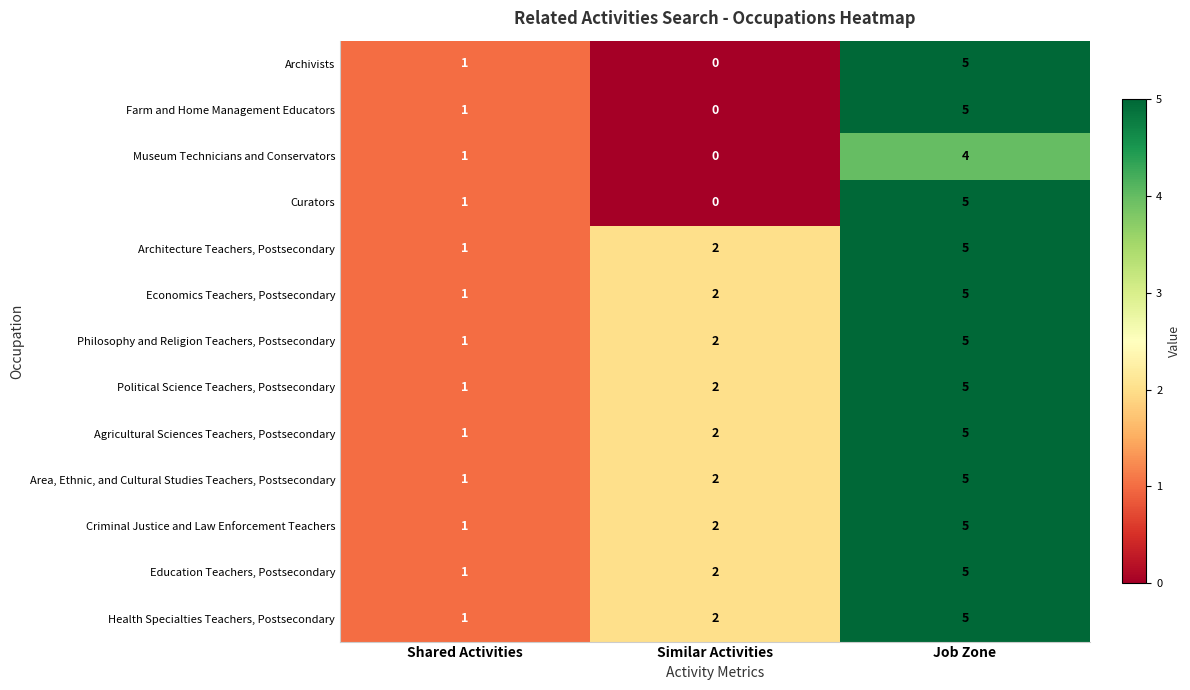

What is the maximum value shown in the chart?

5